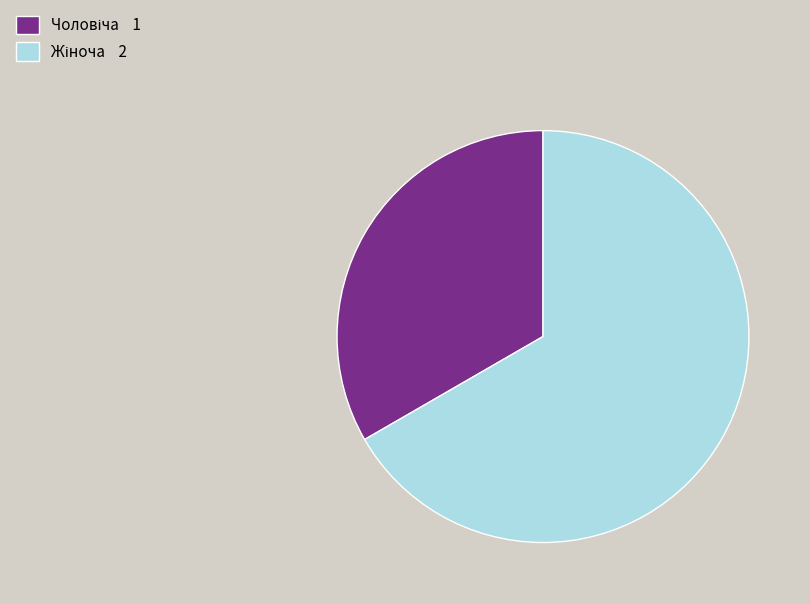

Is there a majority slice in this chart?

Yes